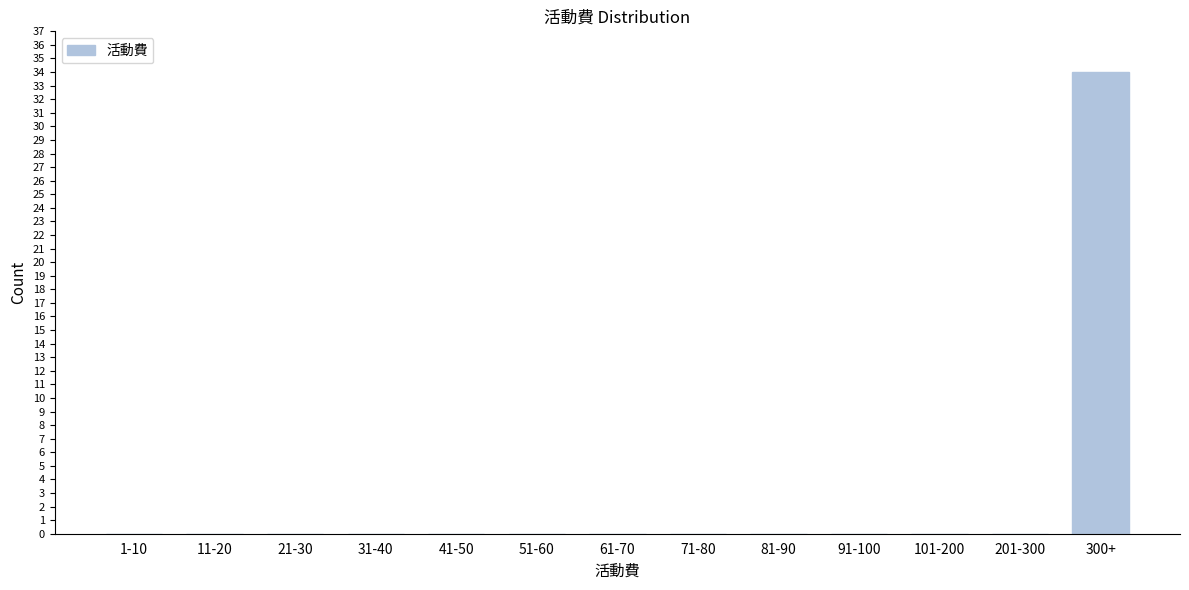

Reading left to right, list all the values displayed in this chart.

1-10=0	11-20=0	21-30=0	31-40=0	41-50=0	51-60=0	61-70=0	71-80=0	81-90=0	91-100=0	101-200=0	201-300=0	300+=34